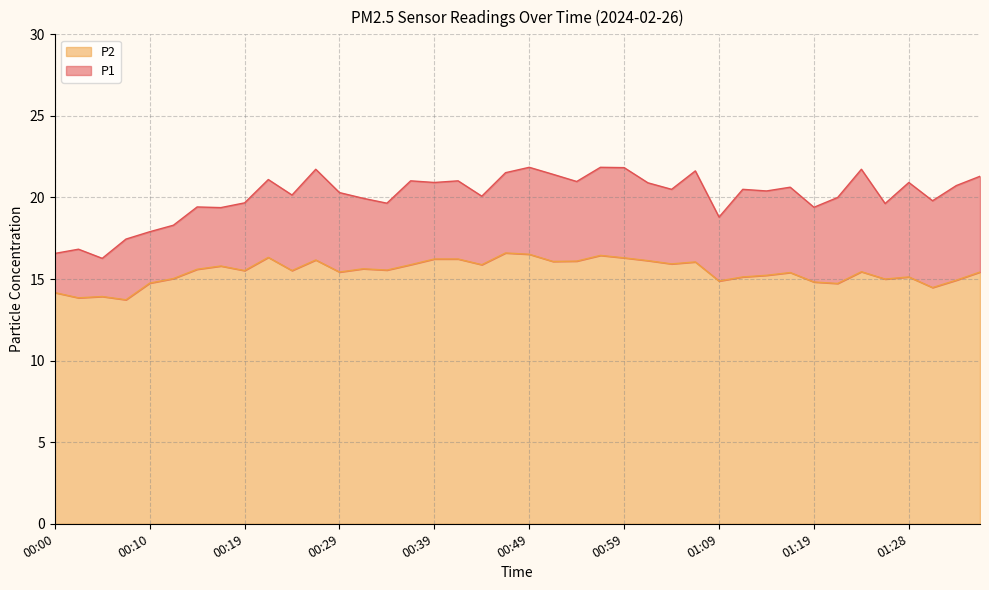

Rank the series at 01:26 from highest to lowest value.

P1, P2